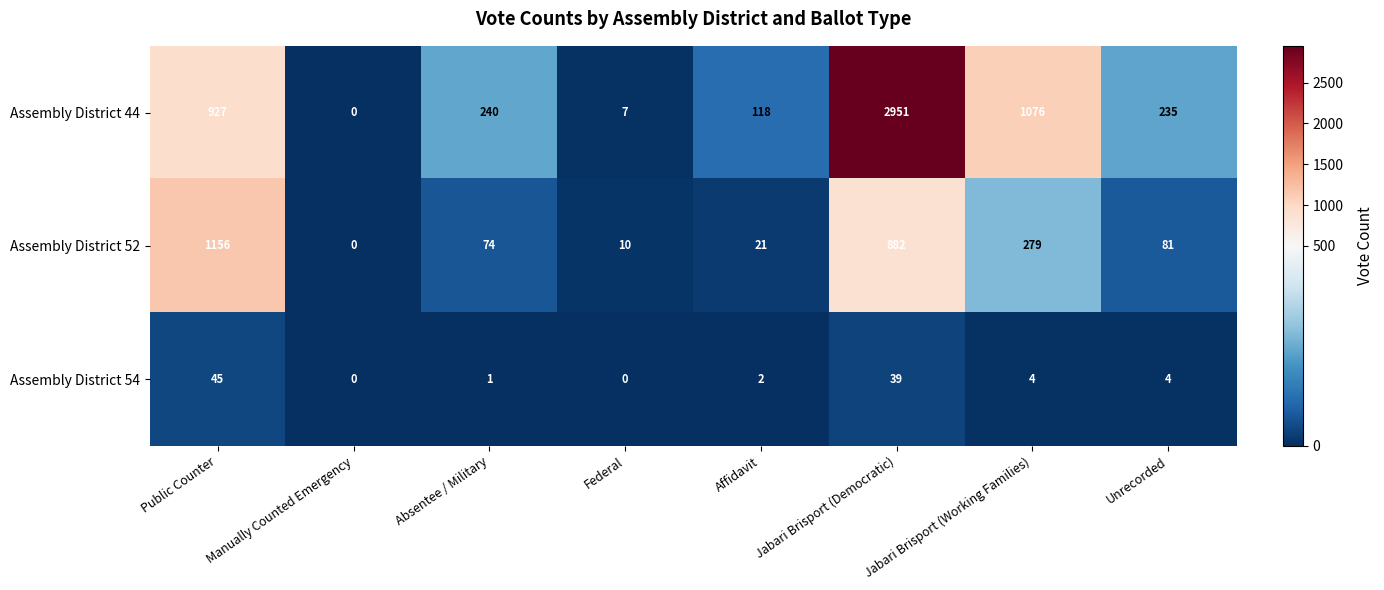

Is it true that Assembly District 52 equals 494 at Jabari Brisport (Working Families)?

False